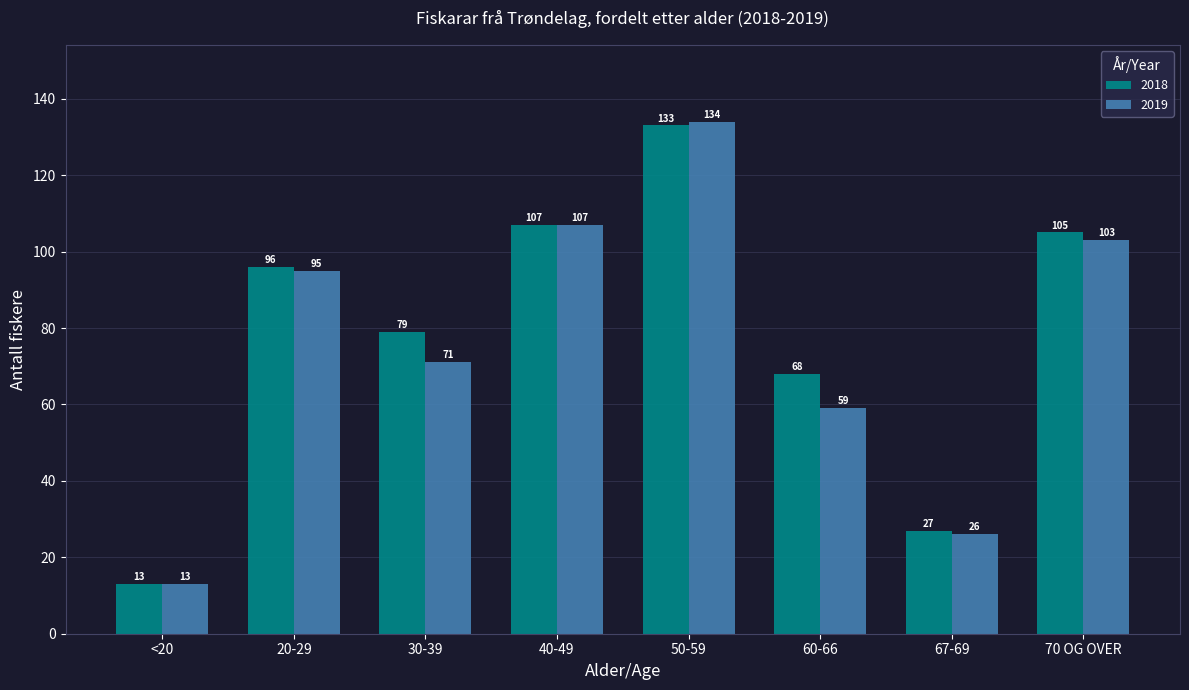

Which category has the lowest value in the 2019 series?

<20